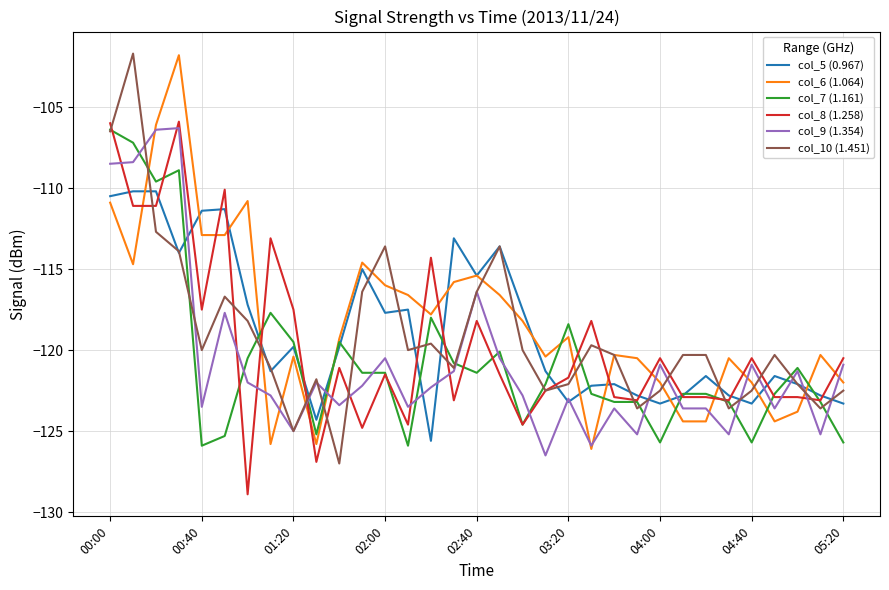

What are all the series names shown in the legend?

col_5 (0.967), col_6 (1.064), col_7 (1.161), col_8 (1.258), col_9 (1.354), col_10 (1.451)